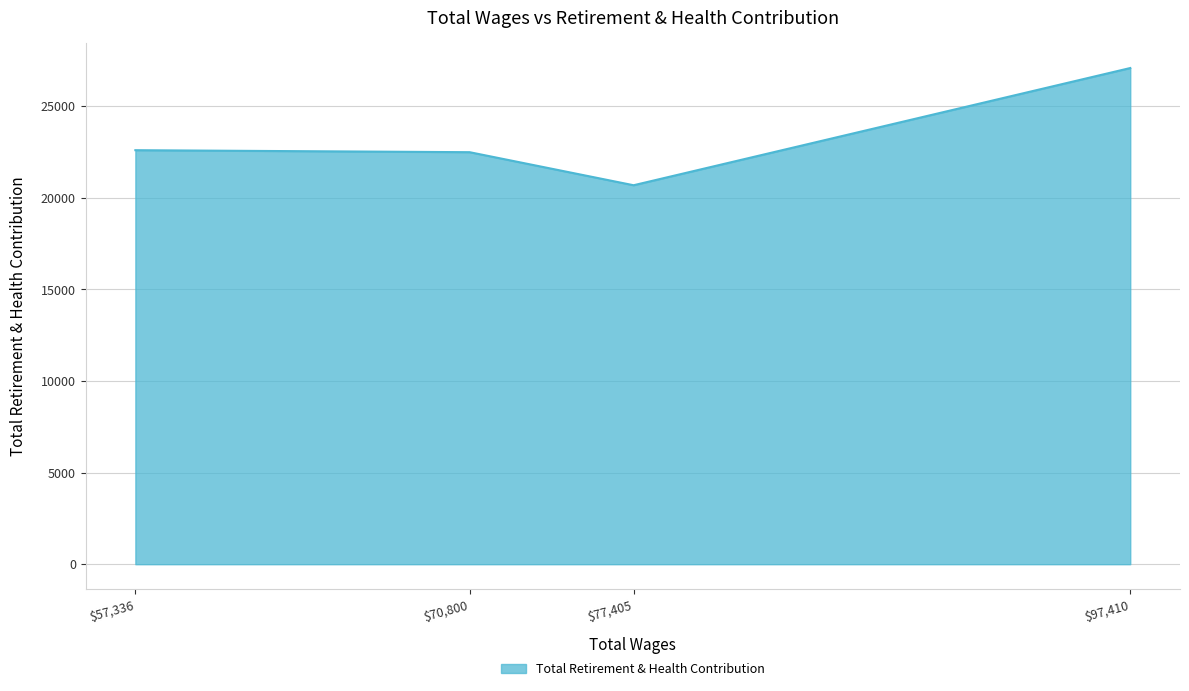

Is it true that the value at $77,405 is 20687?

True